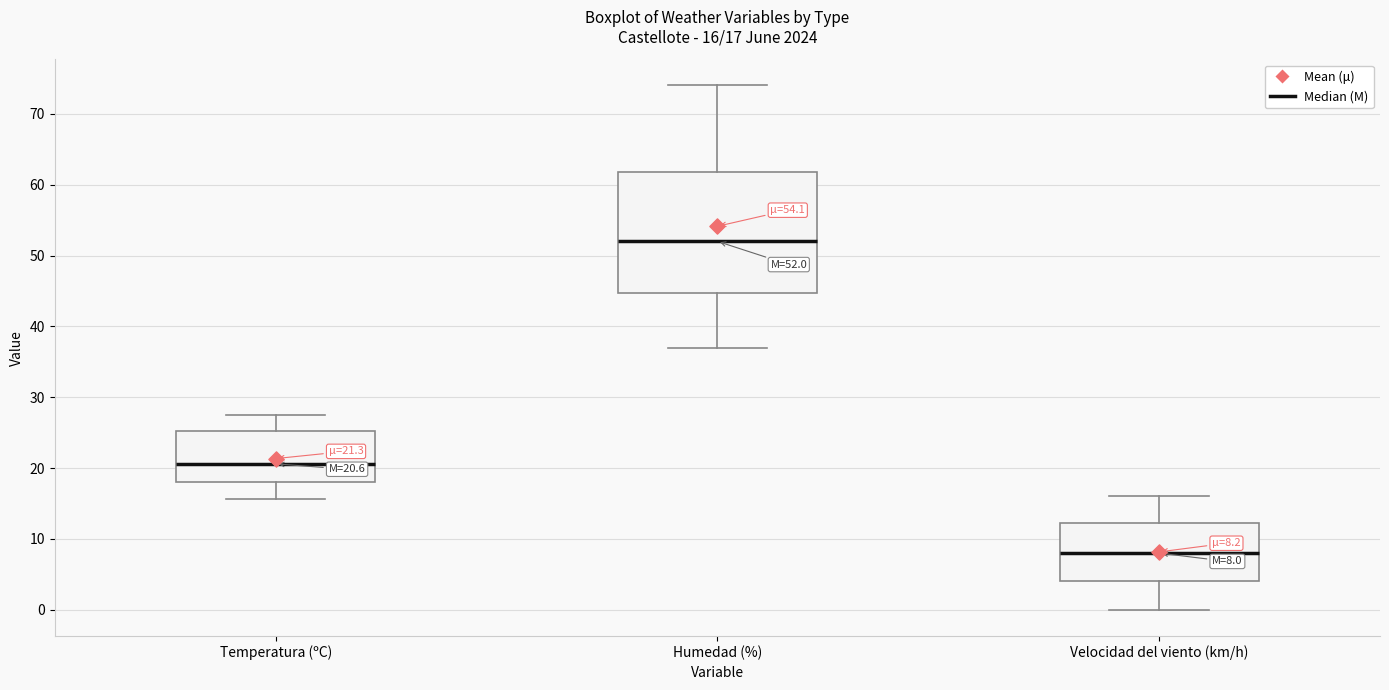

Which box's median line is the lowest?

Velocidad del viento (km/h)